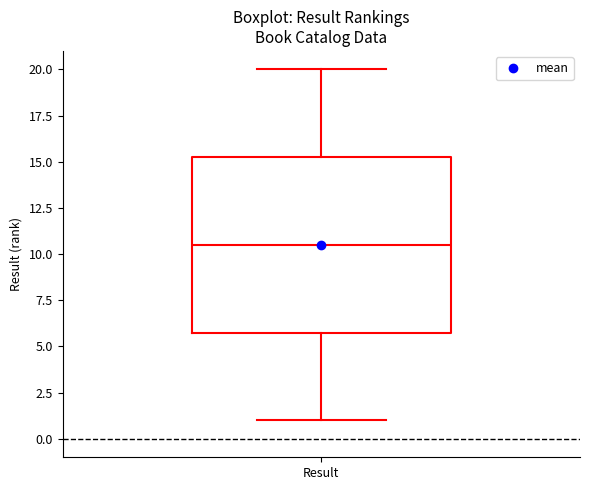

Transcribe this box plot: give where the median line is, the range the box spans, and where the two whiskers end, as read against the y-axis. The values are not printed on the chart, so give them approximately, as read against the axis.

median 10.5, box 6.0 to 15.5, whiskers 1.0 to 20.0